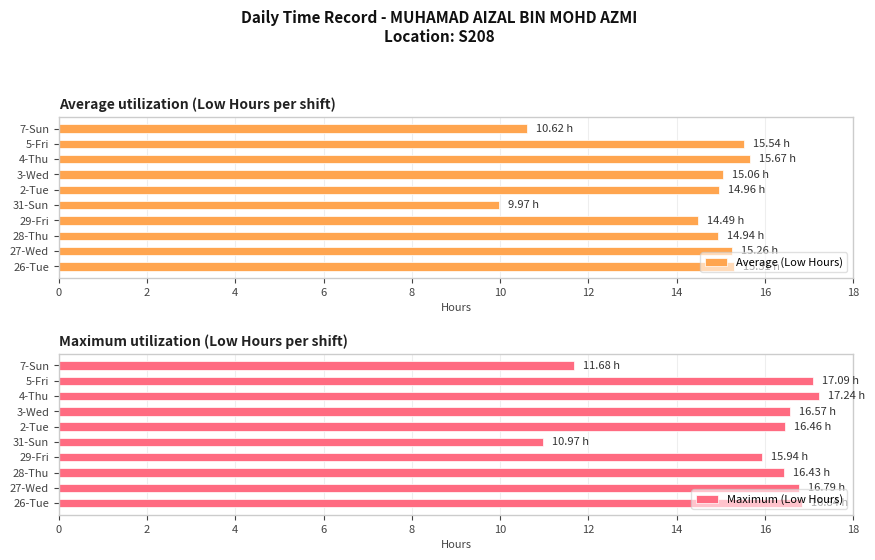

What is the average value of the Average (Low Hours) series?

14.2